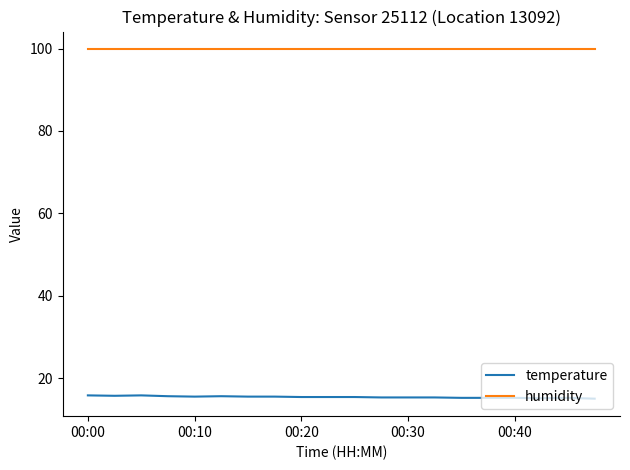

What is the average value of the temperature series?

15.4